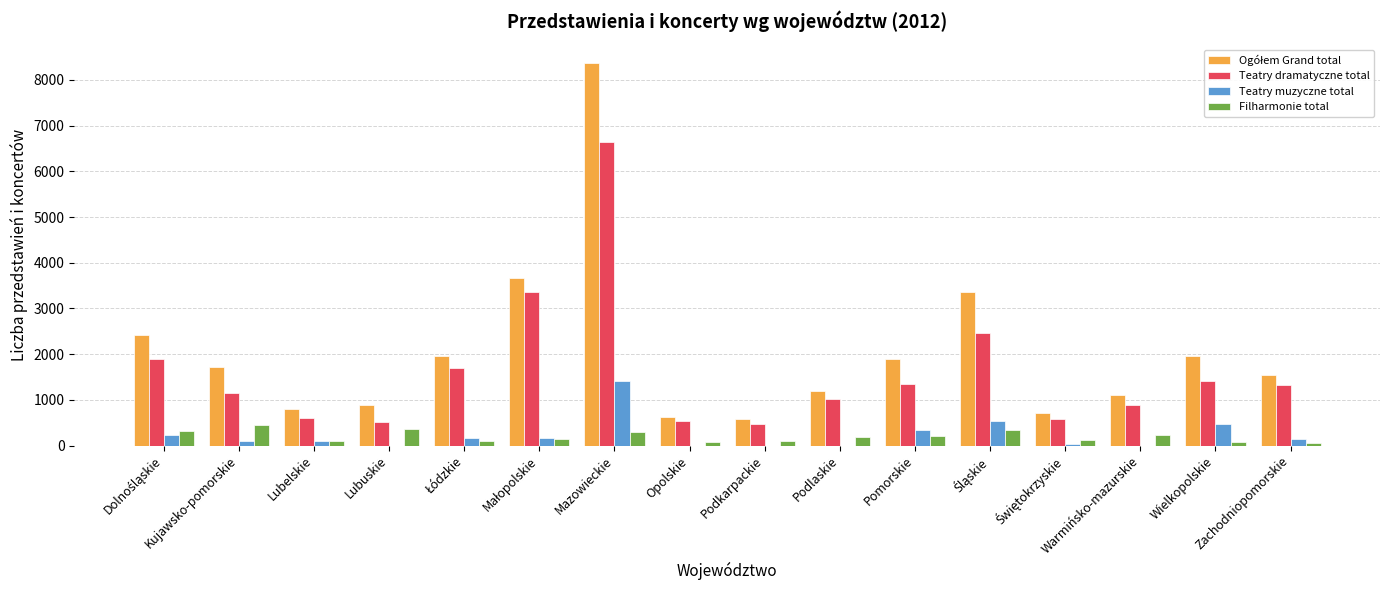

What is the highest value of the Teatry dramatyczne total series?

6634